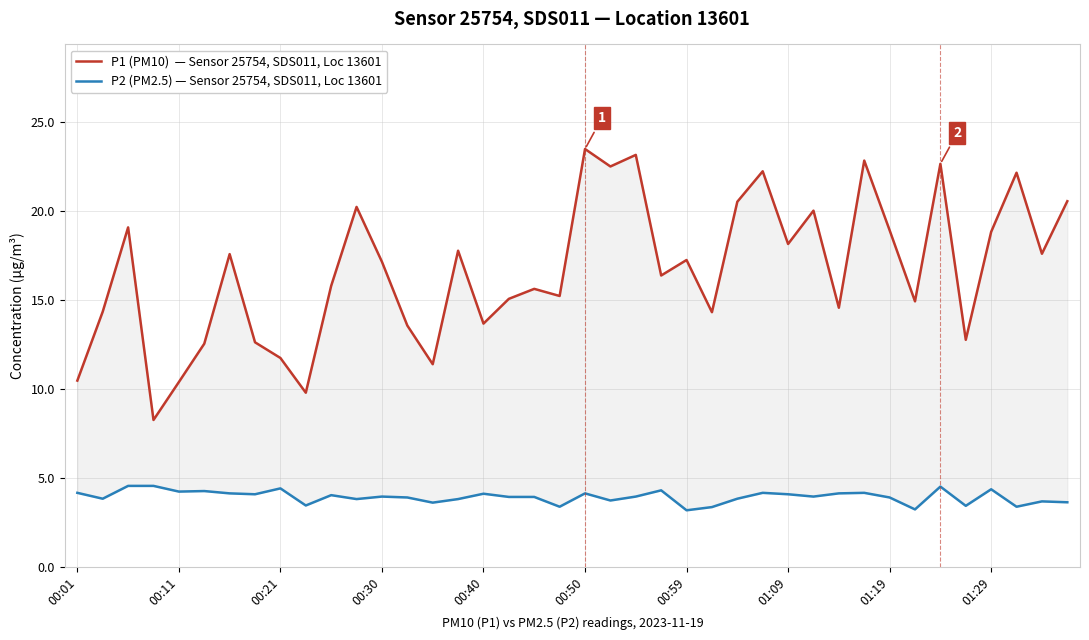

Which series has the widest spread of values?

P1 (PM10)  — Sensor 25754, SDS011, Loc 13601